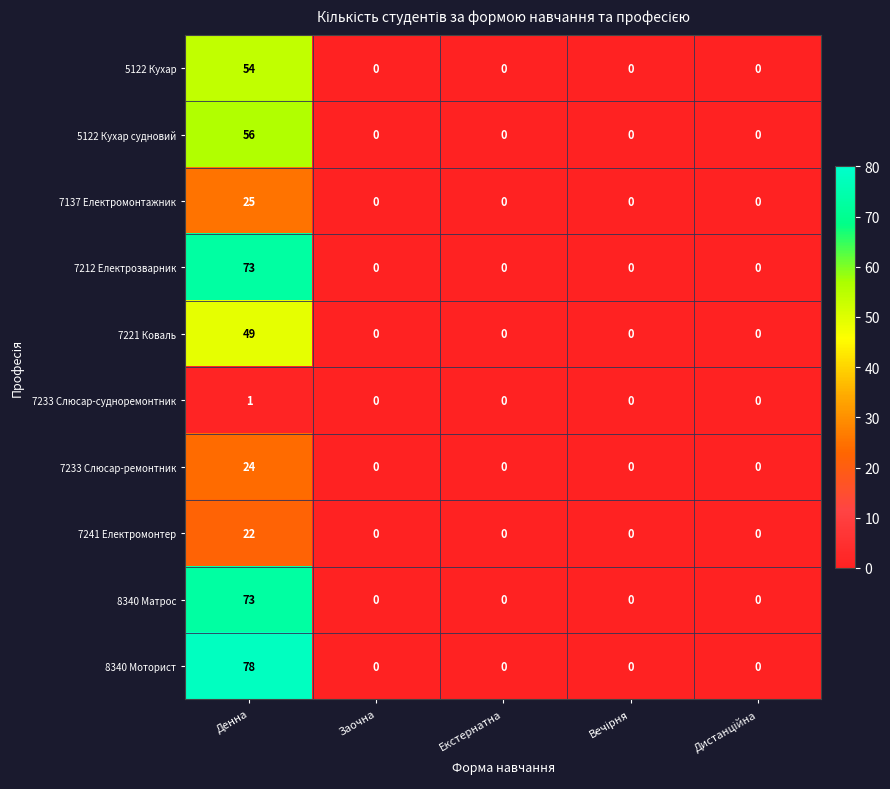

Count the number of data series in this chart.

10